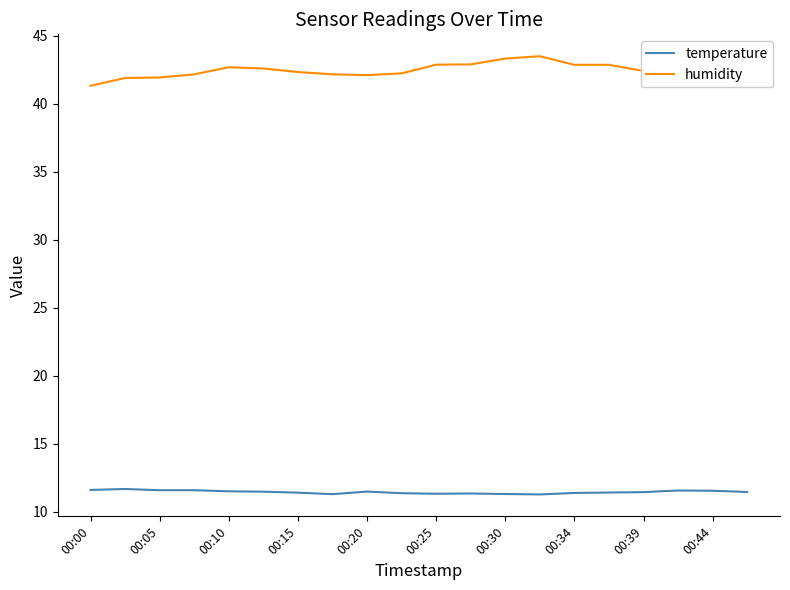

Which series has the largest range (max minus min)?

humidity